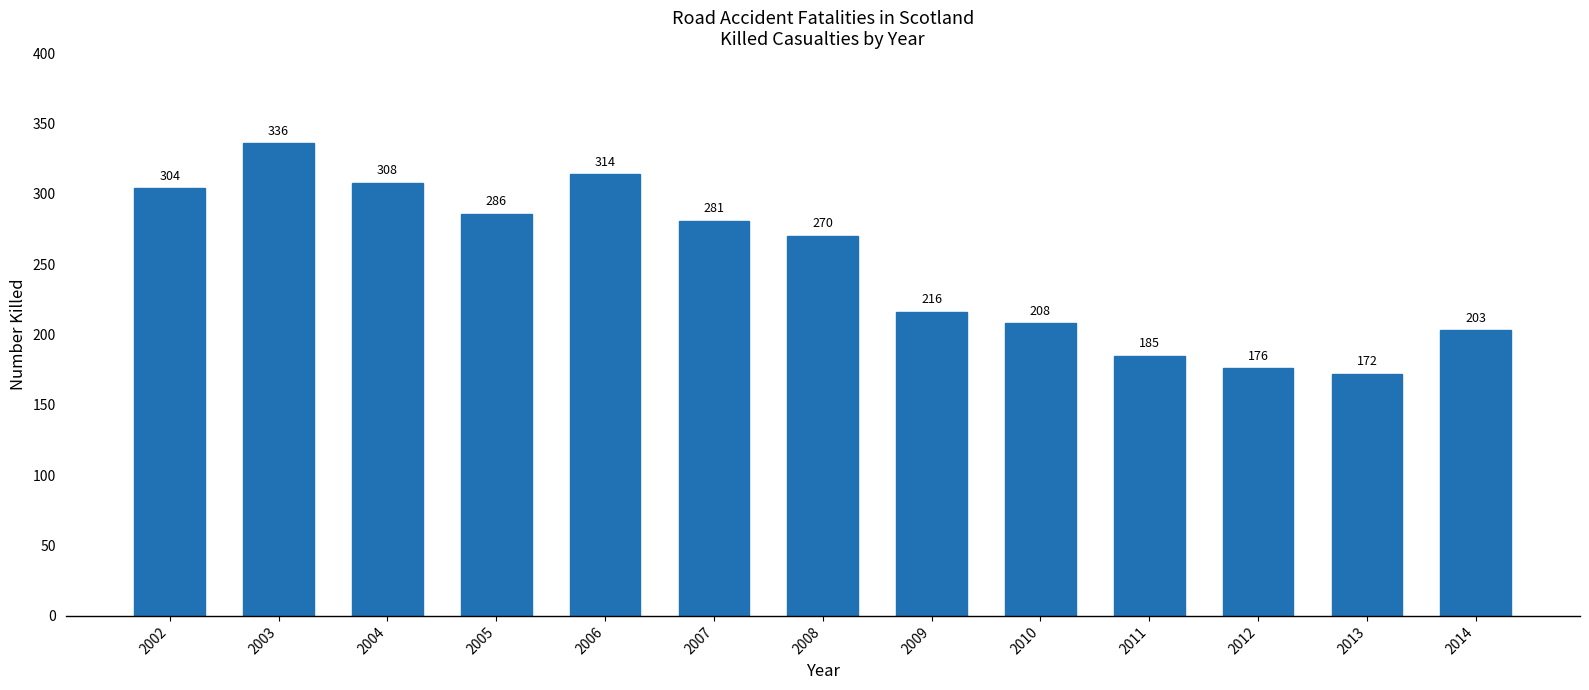

What is the sum of all values?

3259